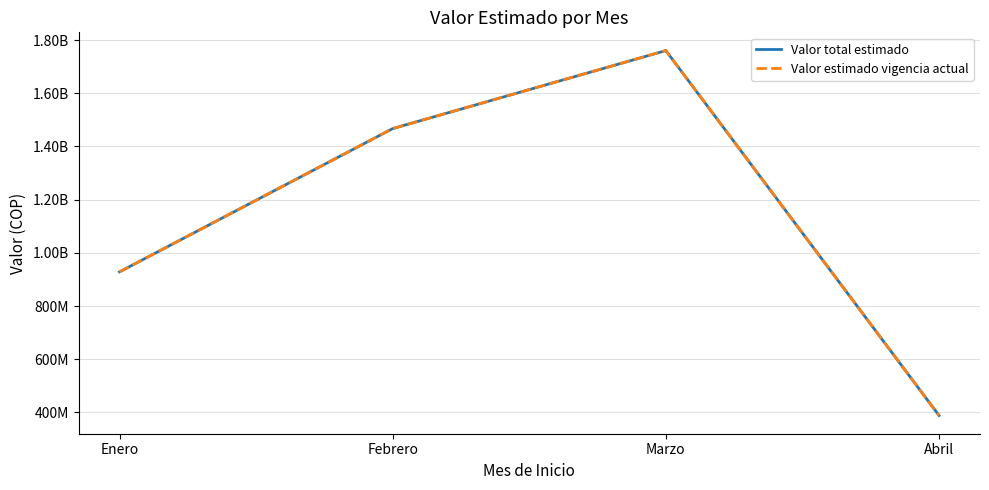

Is this an area chart (filled region under the line)?

No